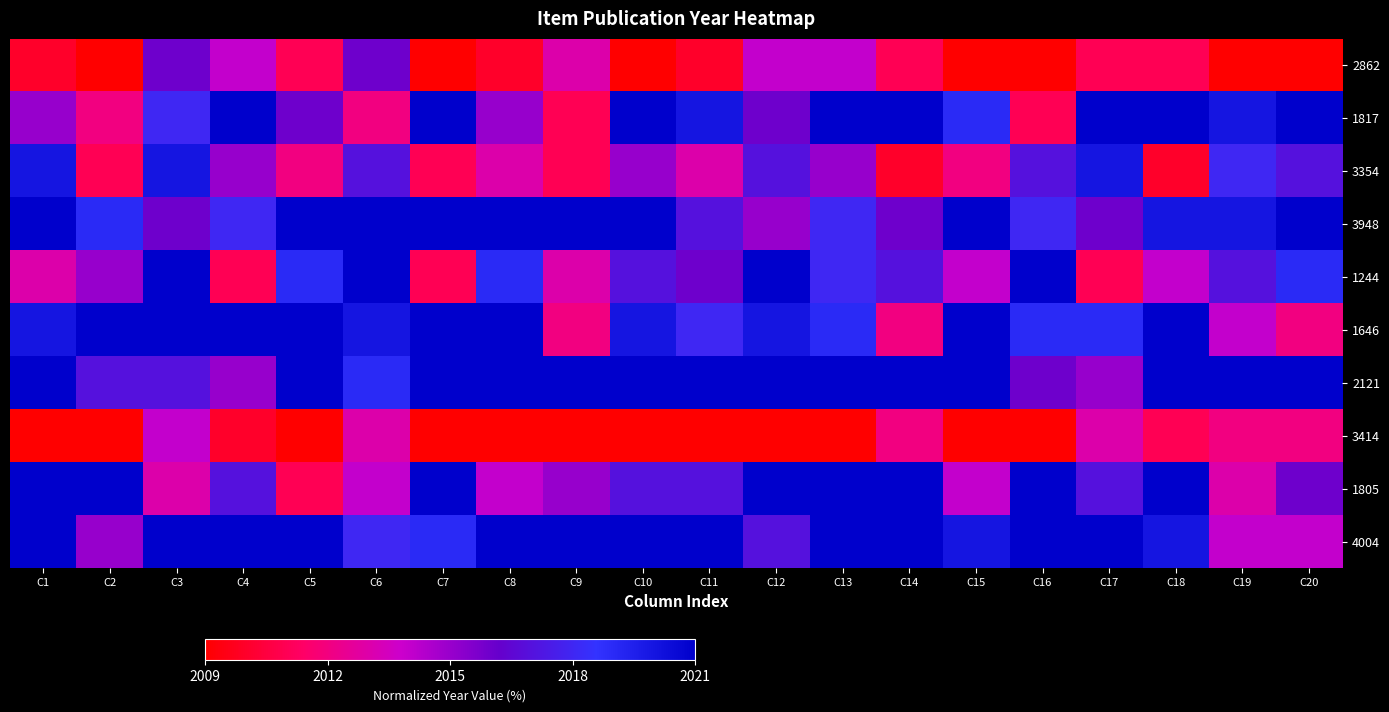

At C4, list the series in order from largest to smallest.

1817, 1646, 4004, 3948, 1805, 3354, 2121, 2862, 1244, 3414